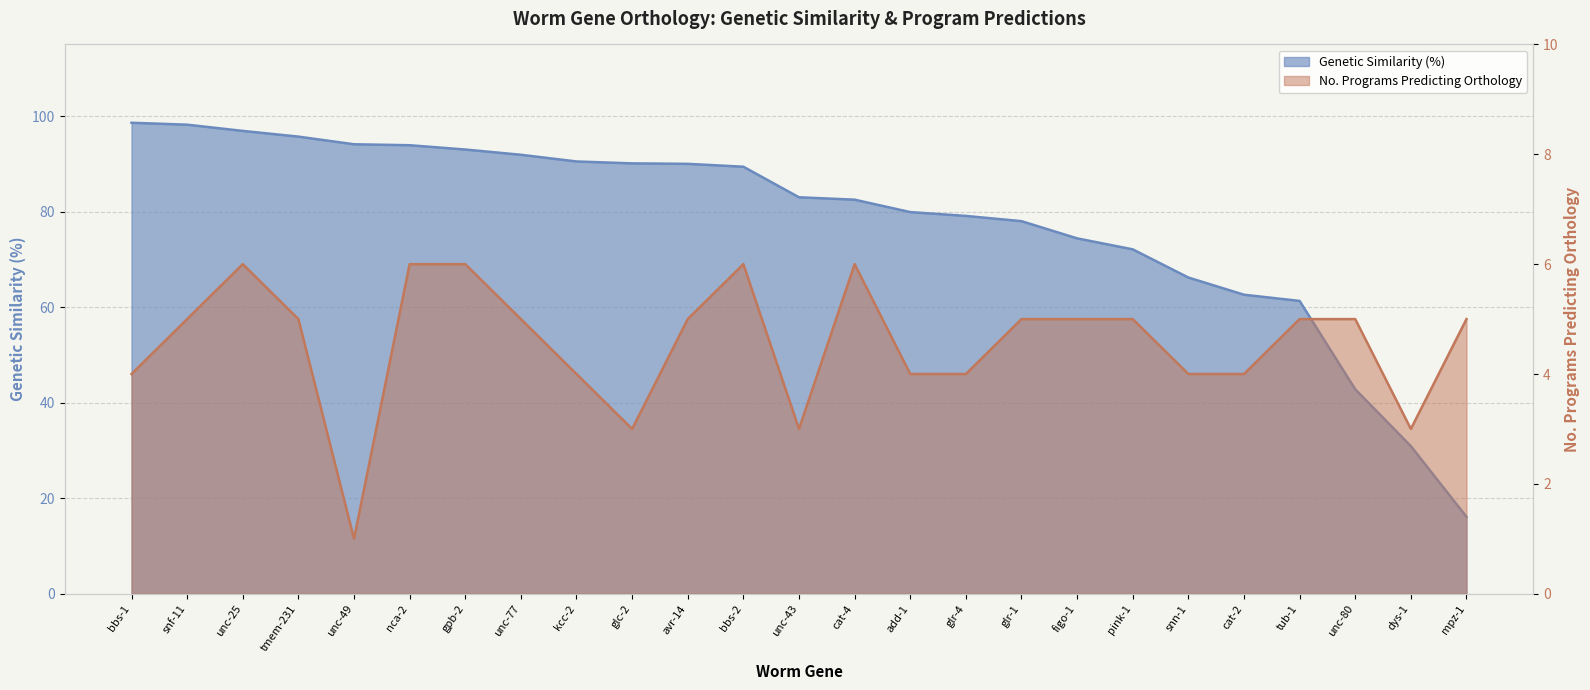

Which series changed the most between tmem-231 and unc-49?

No. Programs